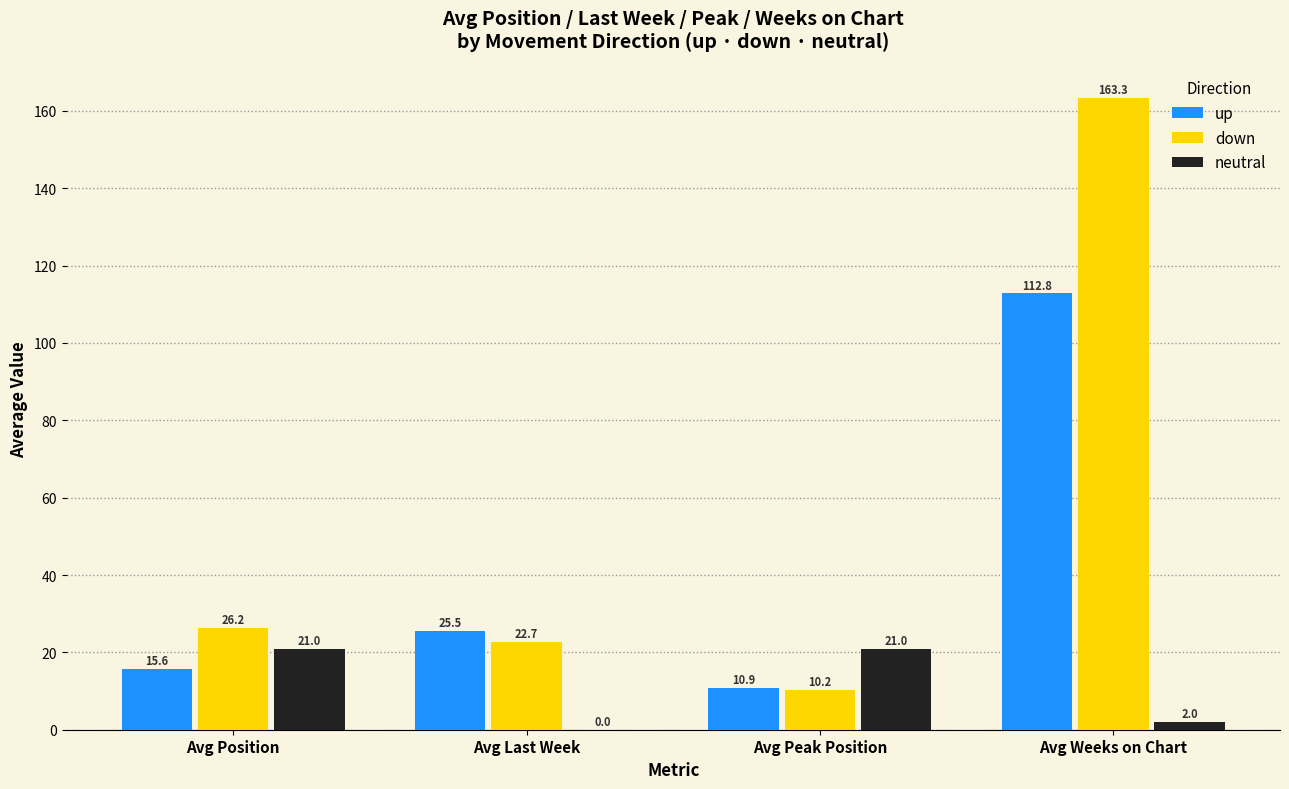

Reading right to left, list all the values displayed in this chart.

up: Avg Weeks on Chart=112.8	Avg Peak Position=10.9	Avg Last Week=25.5	Avg Position=15.6
down: Avg Weeks on Chart=163.3	Avg Peak Position=10.2	Avg Last Week=22.7	Avg Position=26.2
neutral: Avg Weeks on Chart=2.0	Avg Peak Position=21.0	Avg Last Week=0.0	Avg Position=21.0